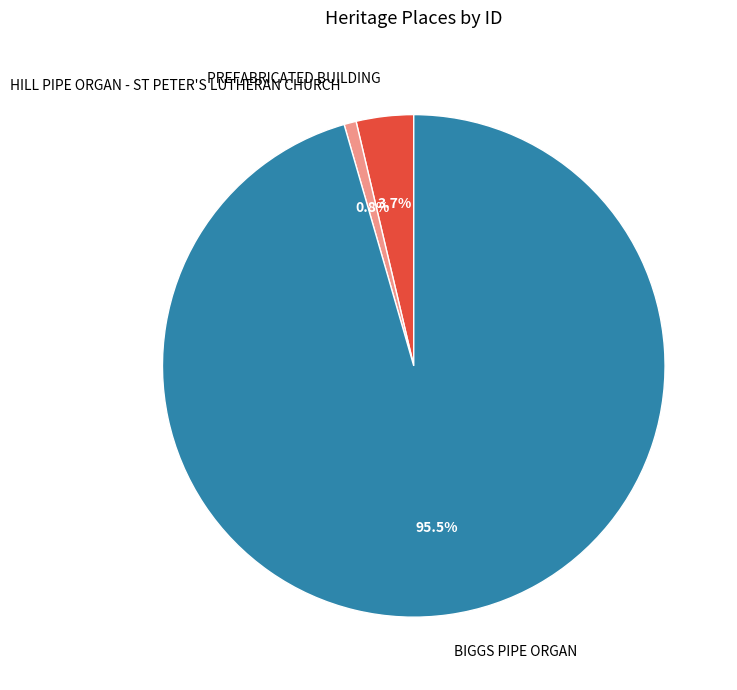

Between HILL PIPE ORGAN - ST PETER'S LUTHERAN CHURCH and PREFABRICATED BUILDING, which is larger?

PREFABRICATED BUILDING